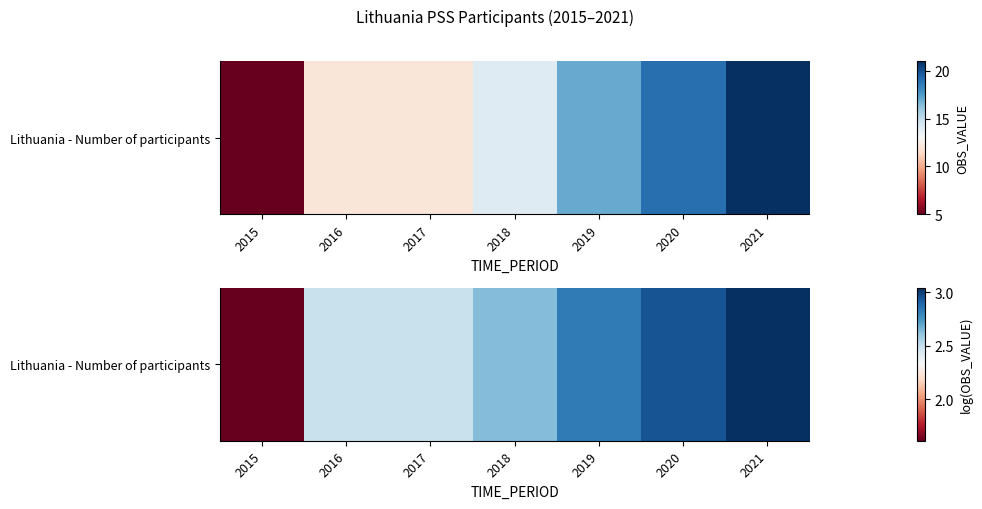

Reading left to right, list all the values displayed in this chart.

2015=1.6	2016=2.5	2017=2.5	2018=2.6	2019=2.8	2020=2.9	2021=3.0